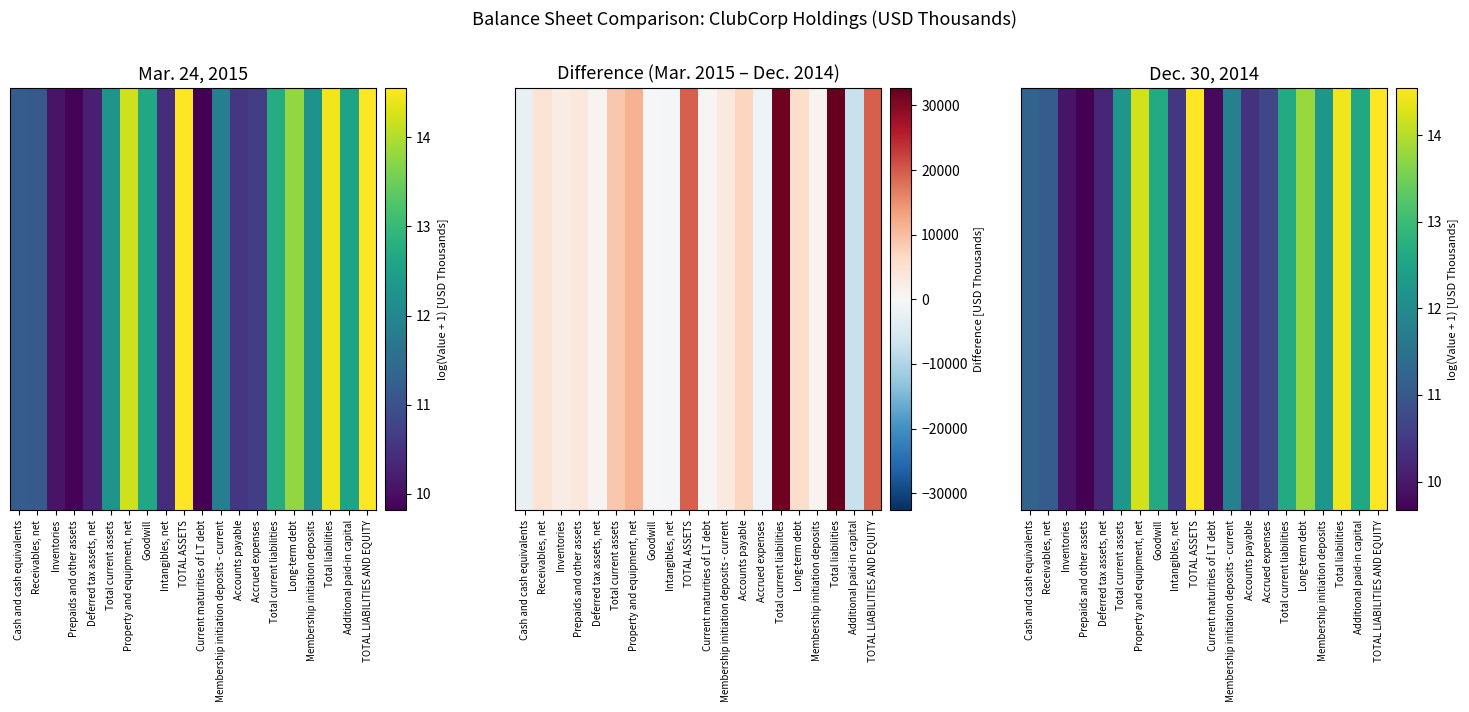

The chart shows a value of 4.9 at Intangibles, net. True or false?

False